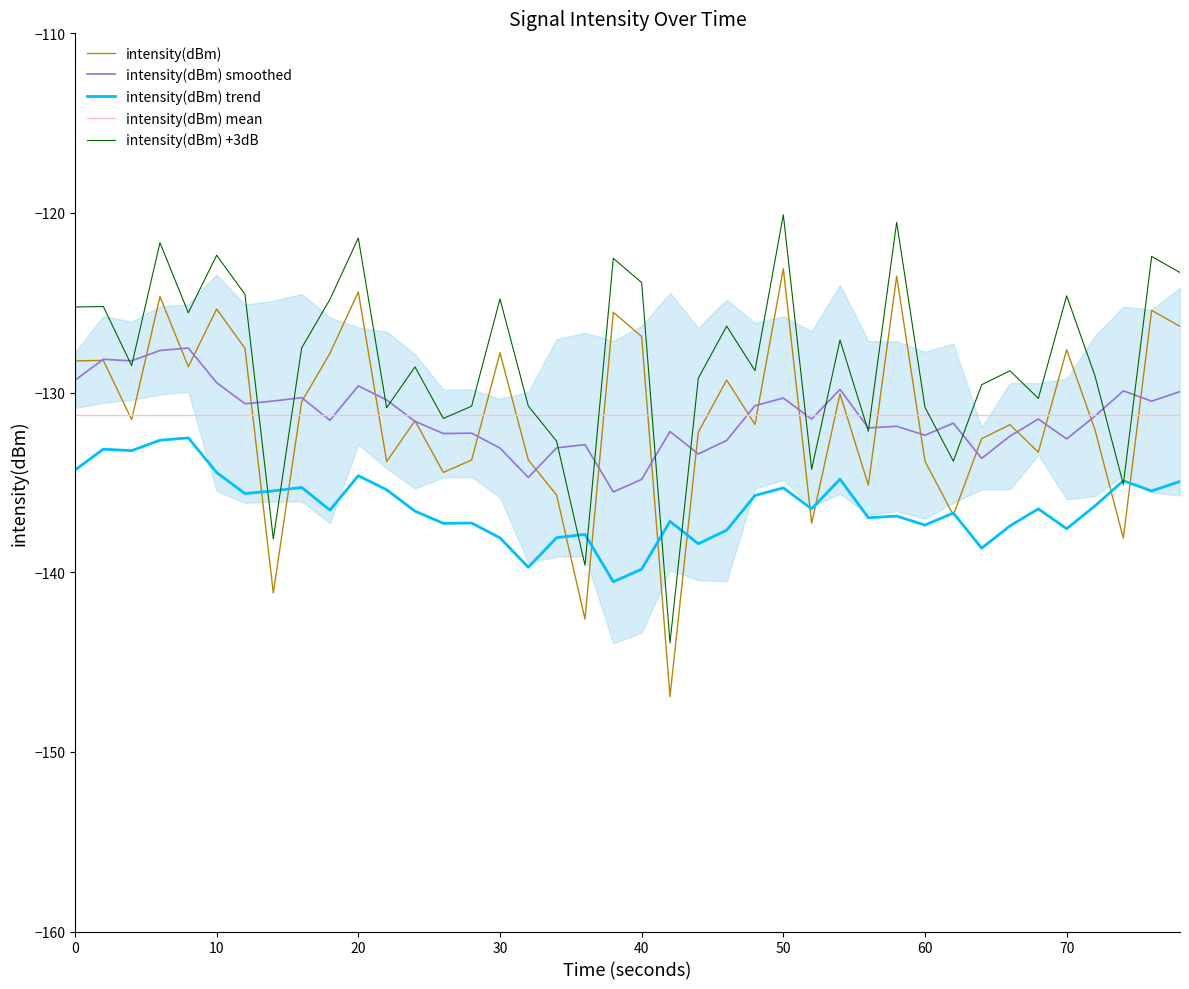

Is this an area chart (filled region under the line)?

No